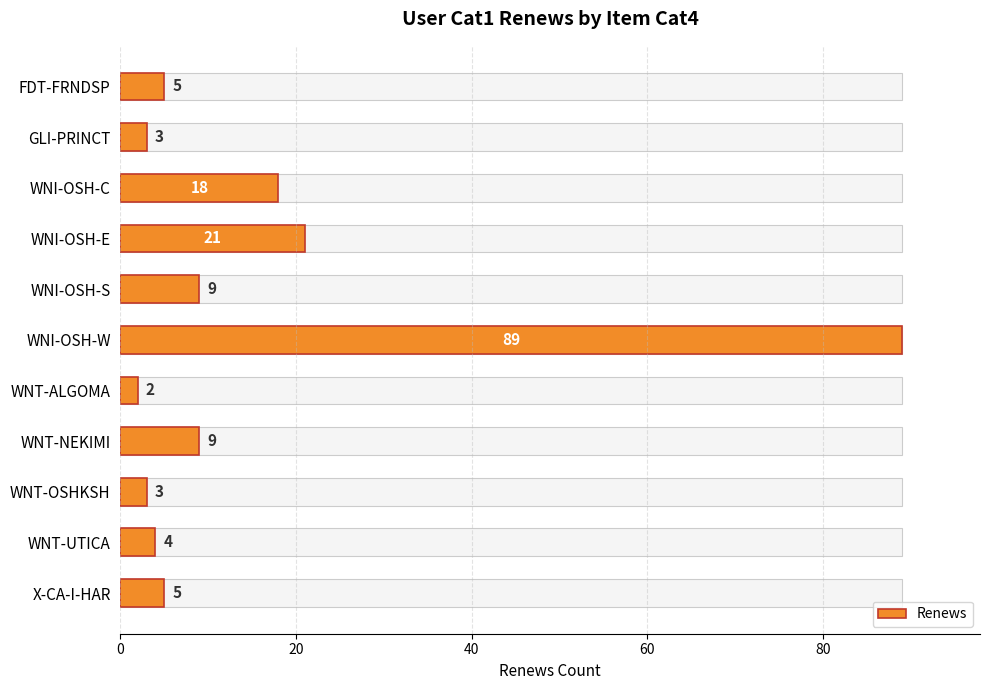

What is the value of the 8th bar from the left?

9